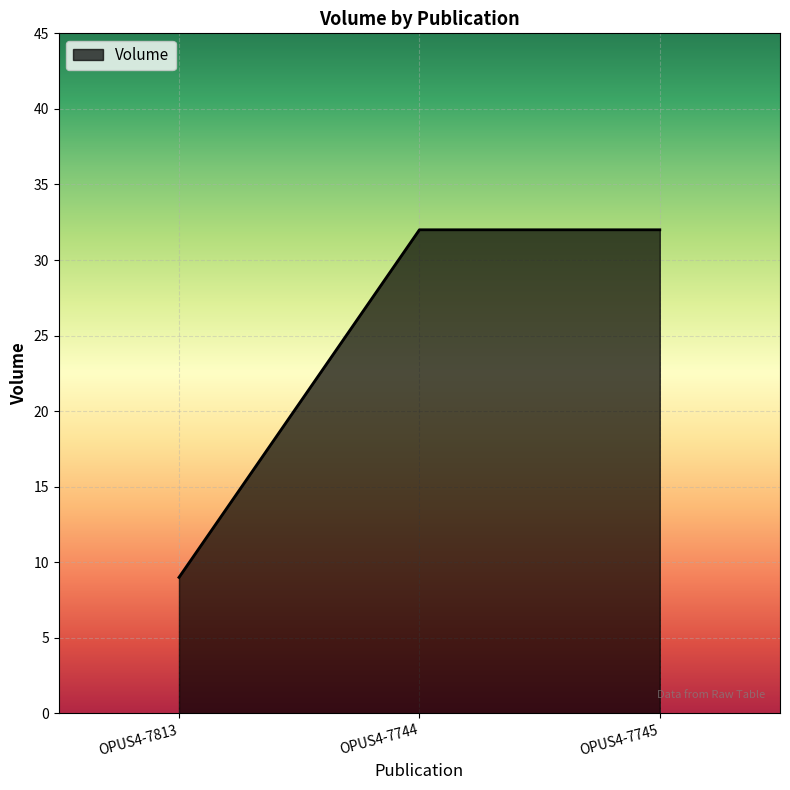

What is the change in value from OPUS4-7813 to OPUS4-7745?

+23